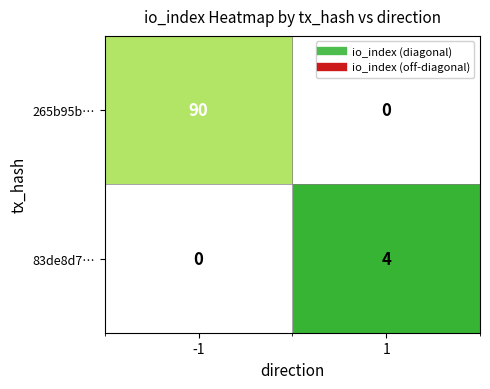

The value of 265b95b8616290141e19506c2b59f29e70f6239 at io_index is 90. True or false?

True